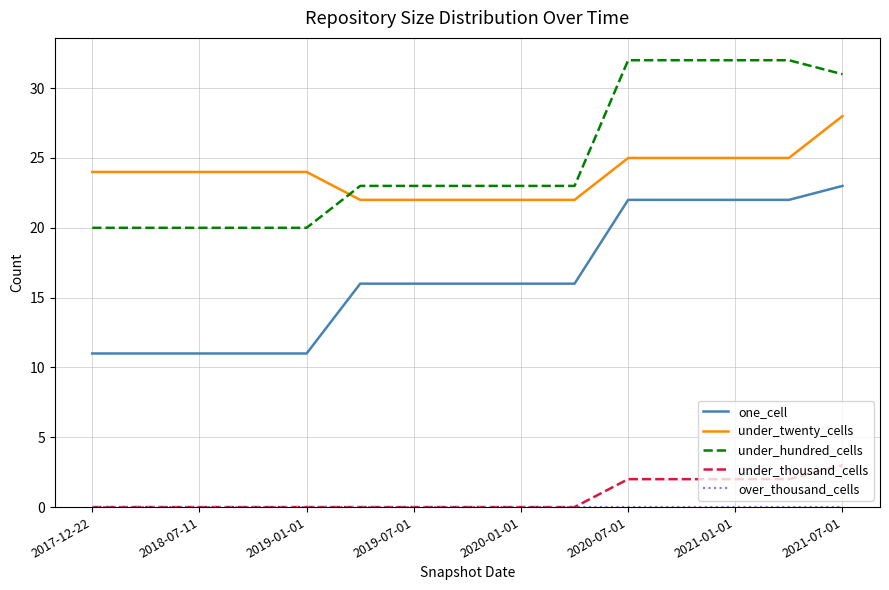

Which series has the largest total across all categories?

under_hundred_cells